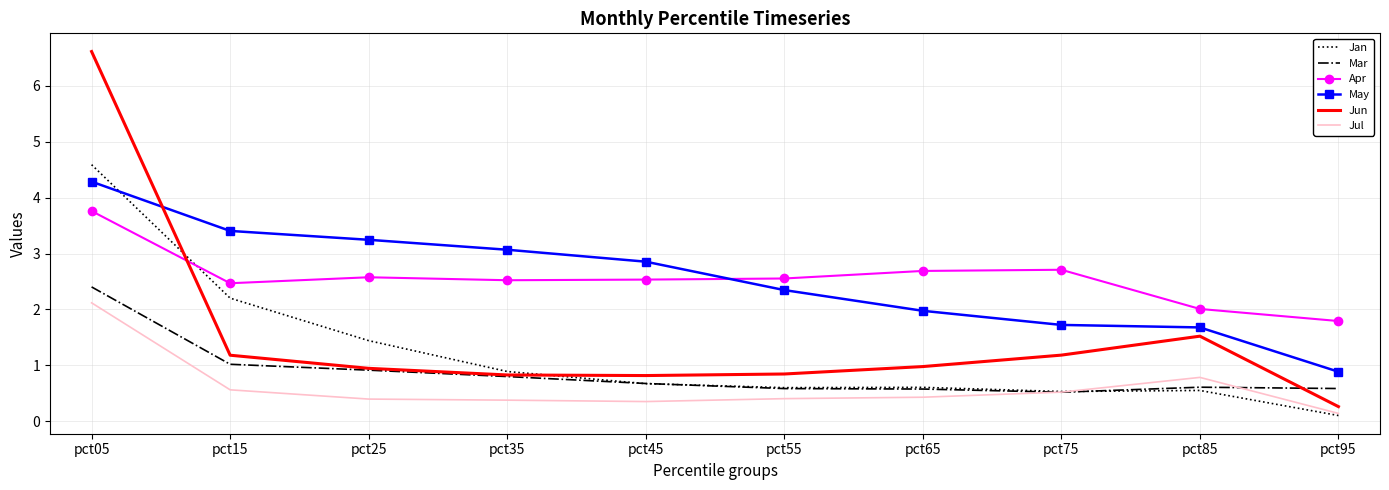

What is the sum of all May values?

25.5